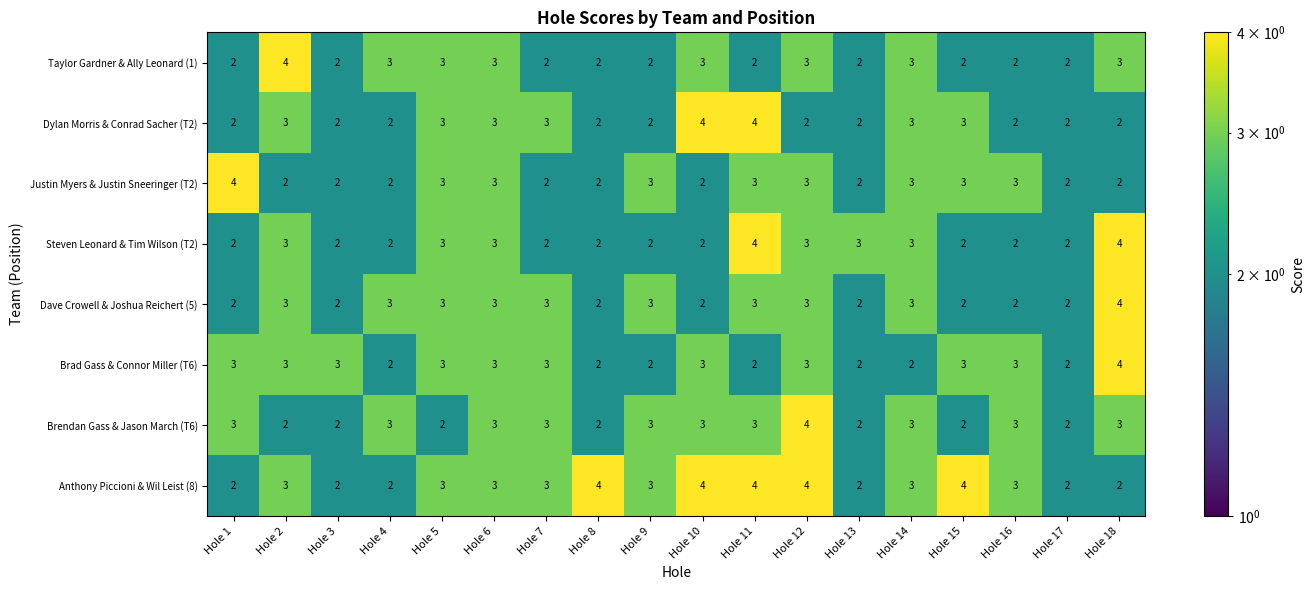

What is the sum of the Brad Gass & Connor Miller (T6) values at Hole 6 and Hole 18?

7